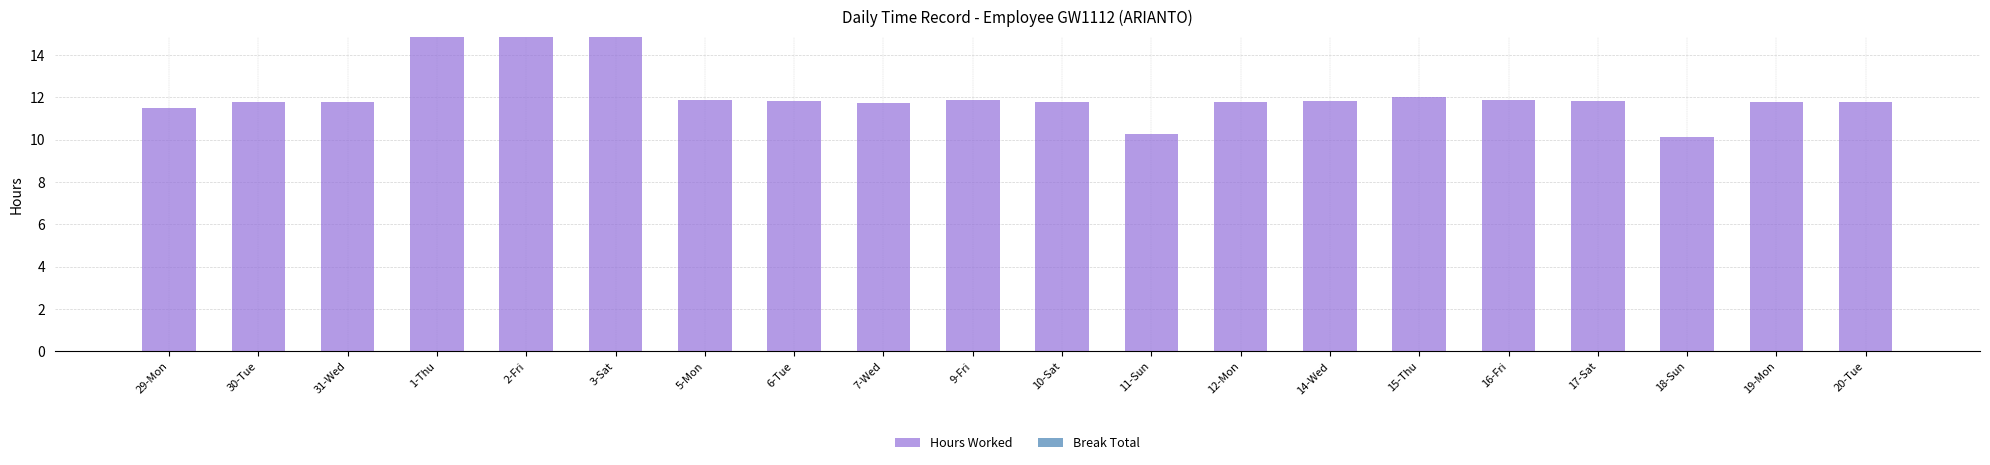

Which has a higher value, 16-Fri or 3-Sat?

3-Sat